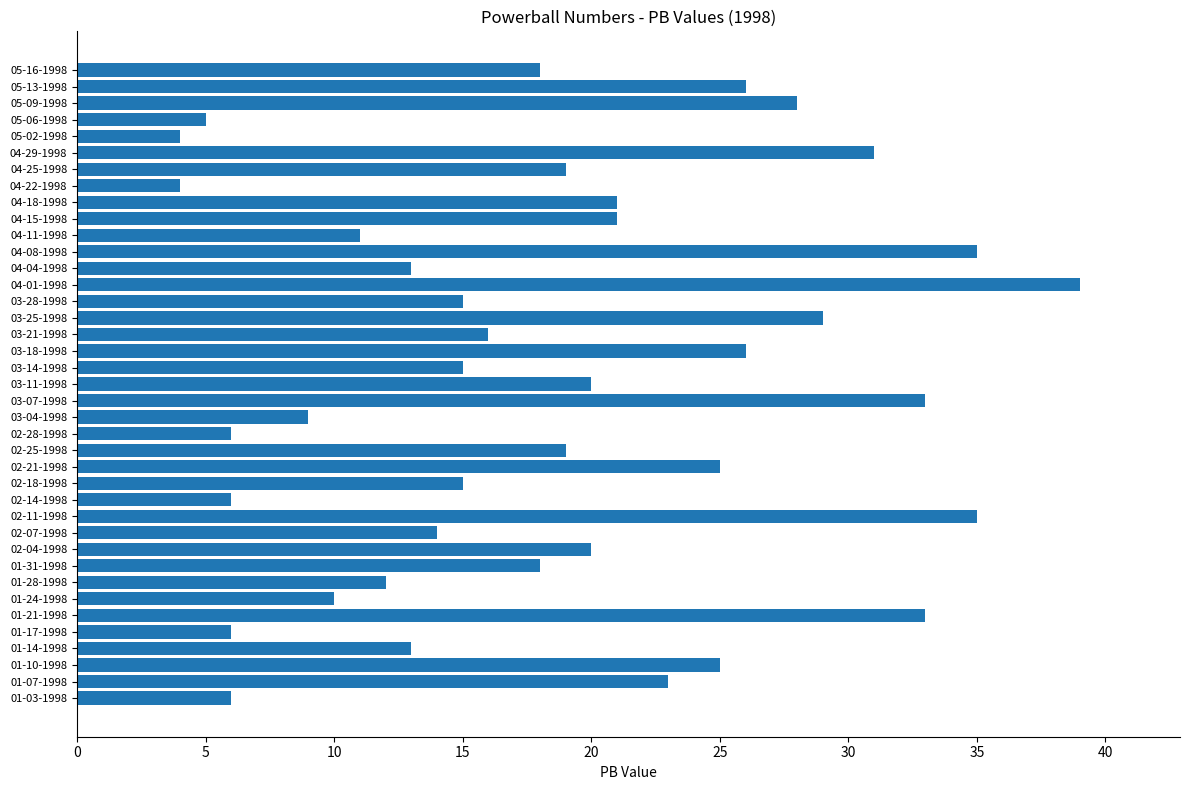

Which label corresponds to the largest value in the chart?

04-01-1998